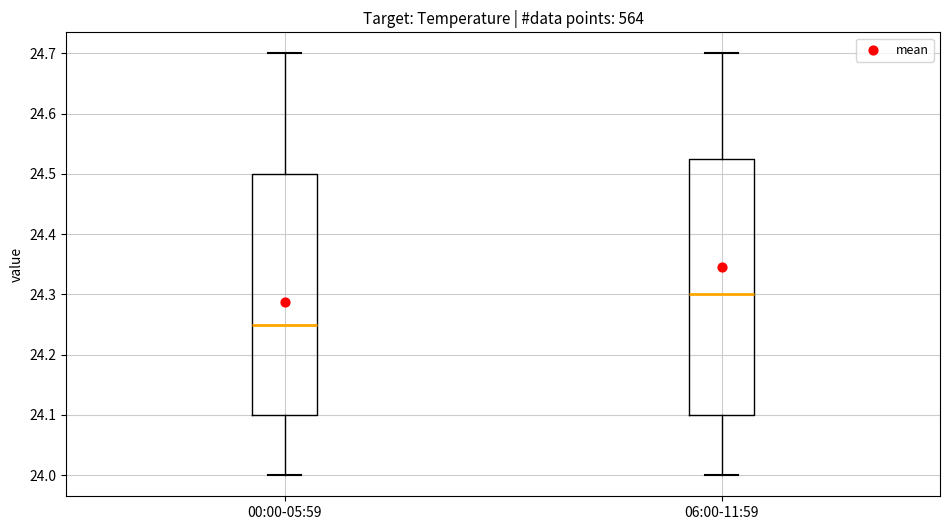

Reading left to right, transcribe this box plot: for each box, give where its median line is, the range the box spans, and where its two whiskers end, as read against the y-axis. The values are not printed on the chart, so give them approximately, as read against the axis.

00:00-05:59: median 24.25, box 24.10 to 24.50, whiskers 24.00 to 24.70
06:00-11:59: median 24.30, box 24.10 to 24.53, whiskers 24.00 to 24.70